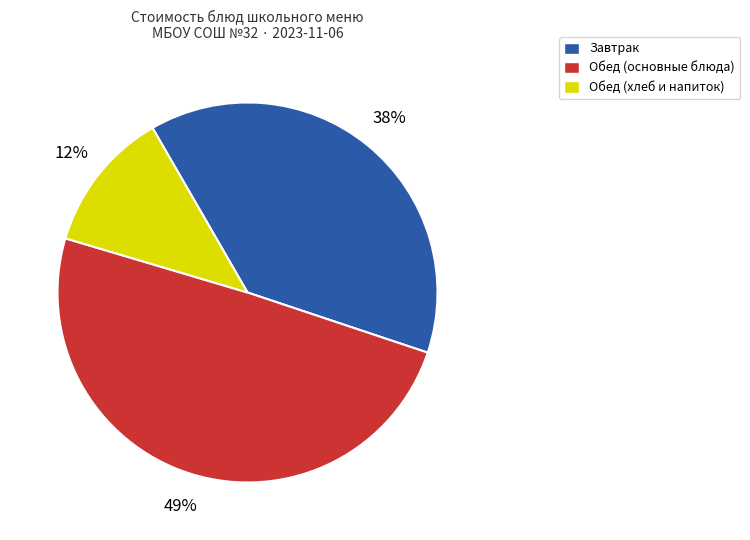

What is the largest slice in the pie chart?

Обед (основные блюда)